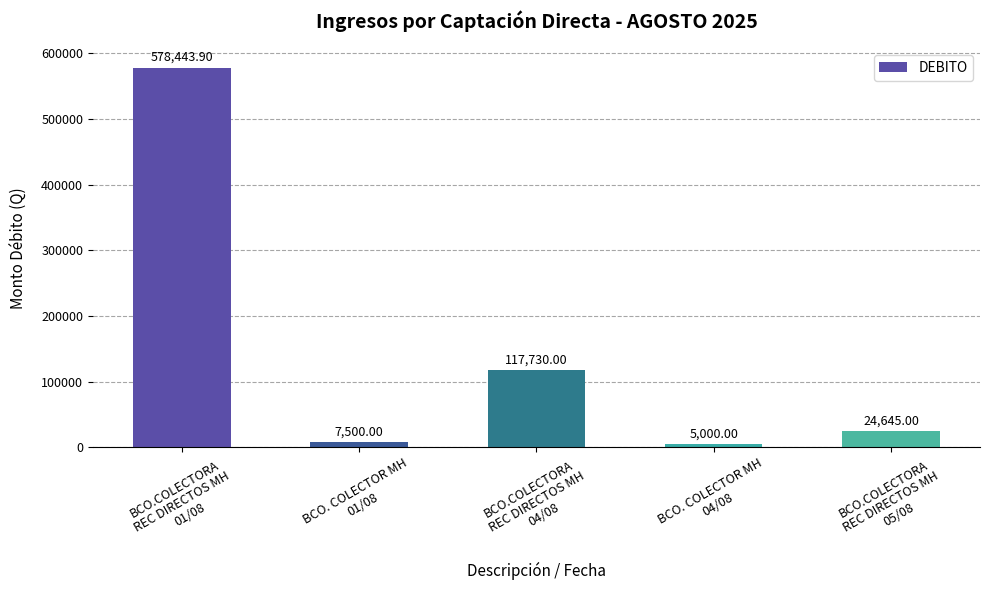

Which category has the highest value across all series?

BCO.COLECTORA
REC DIRECTOS MH
01/08